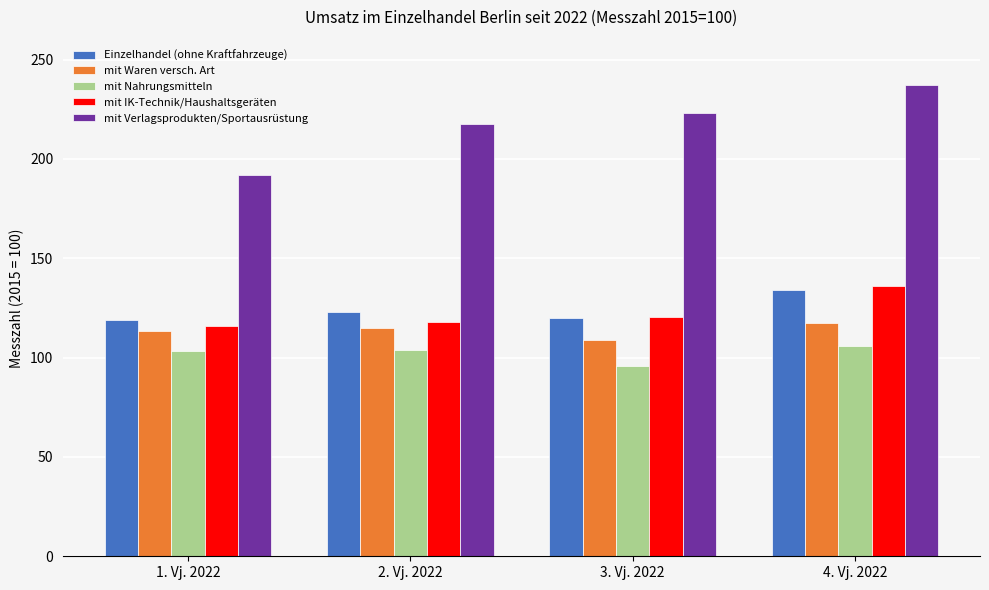

What is the value of the mit IK-Technik/Haushaltsgeräten bar at the 2nd from the left?

117.8